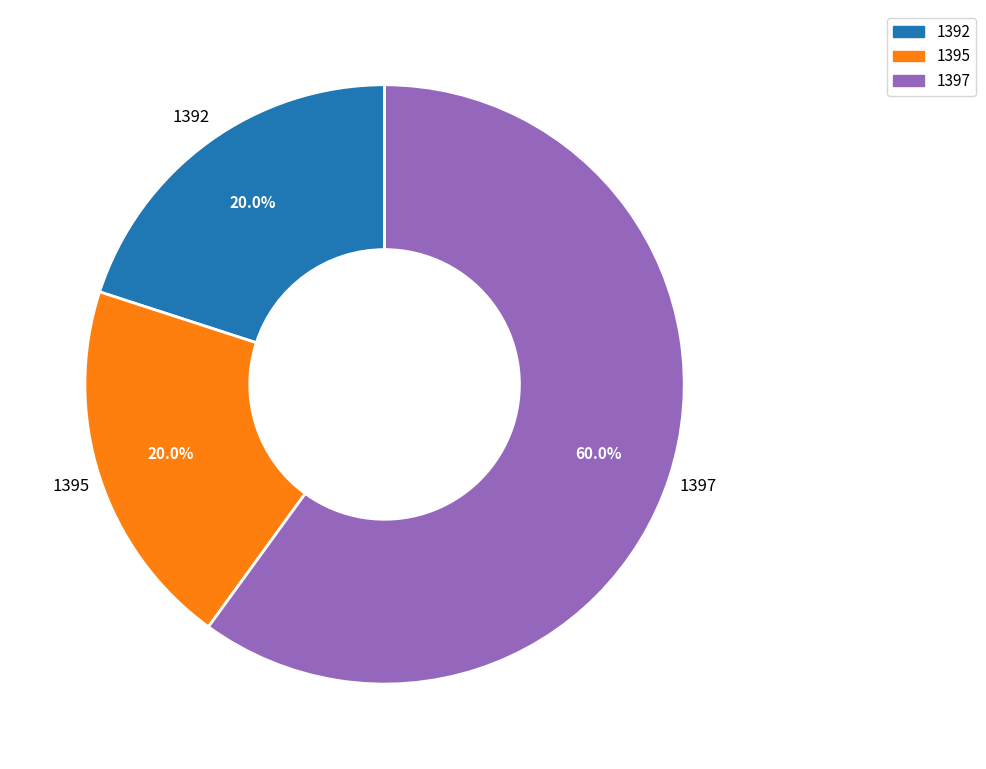

How many slices are in this pie chart?

3